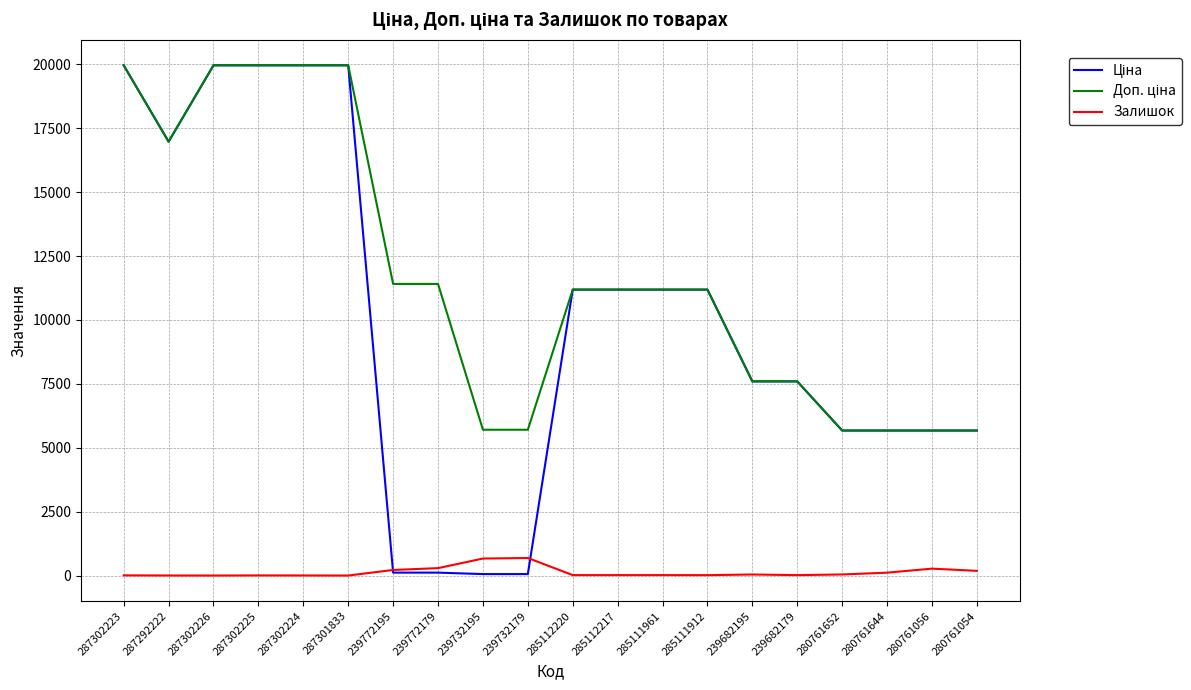

What is the difference between the highest and lowest values at 287302226?

19964.2